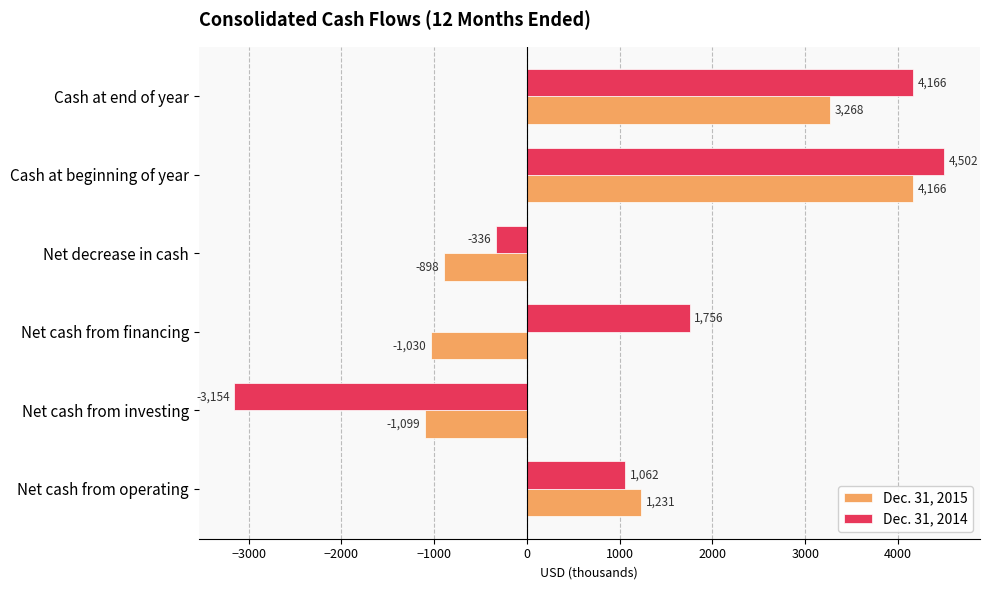

Is it true that Dec. 31, 2014 equals 4502 at Cash at beginning of year?

True